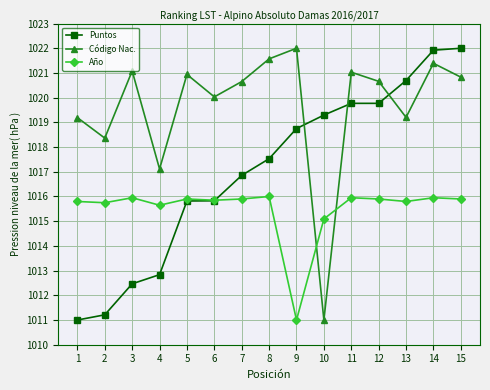

What is the lowest value of the Año series?

1011.0